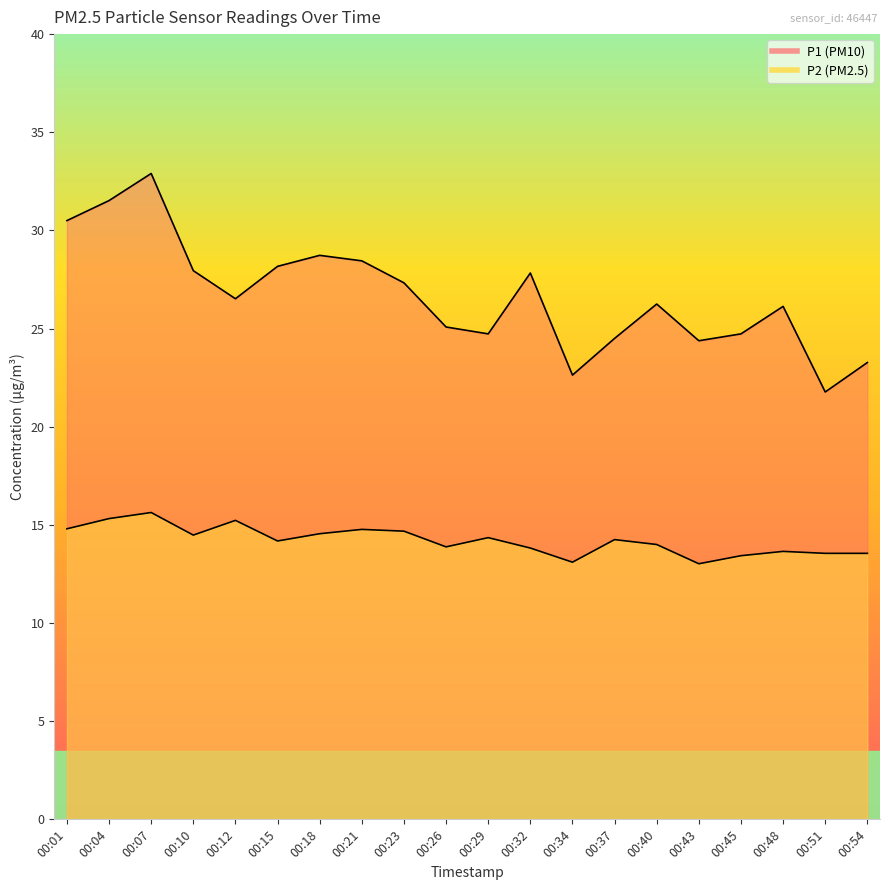

True or false: P2 has more than 0 points higher than both neighbors.

True